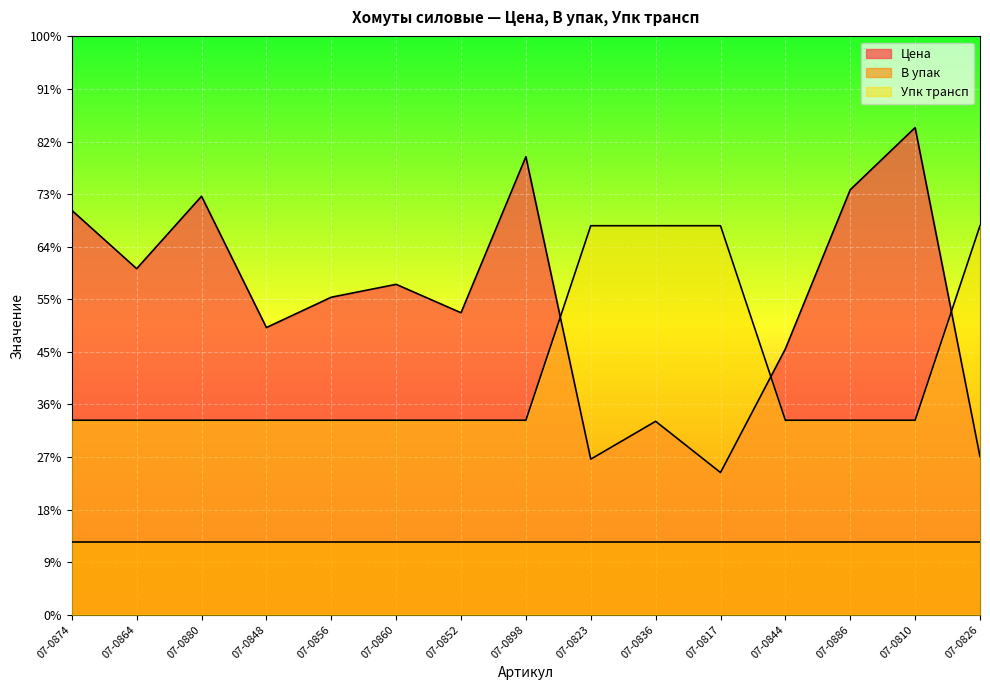

How many values in the Цена series exceed 120?

8